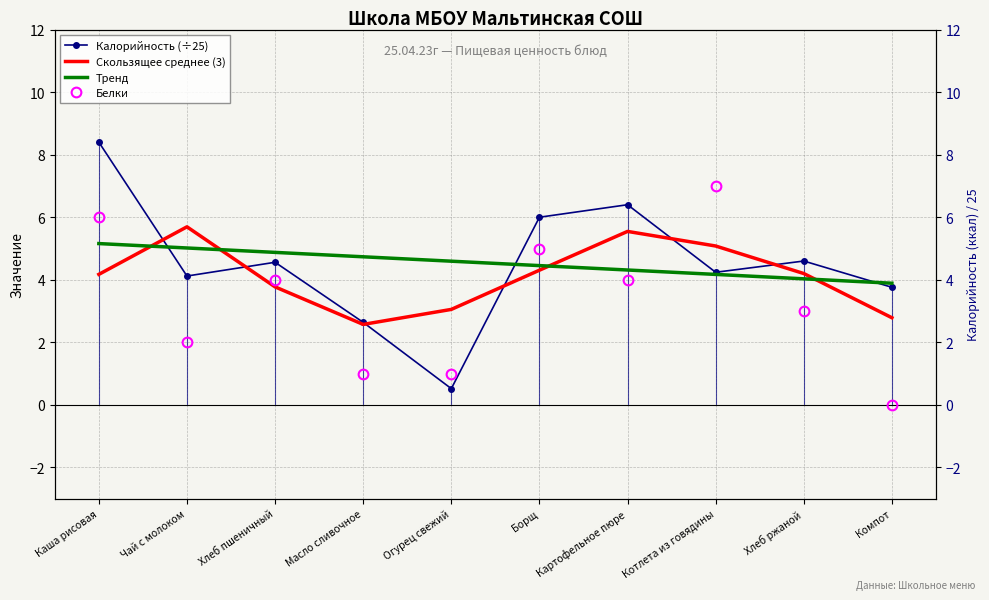

What is the average value of the Скользящее среднее (3) series?

4.1